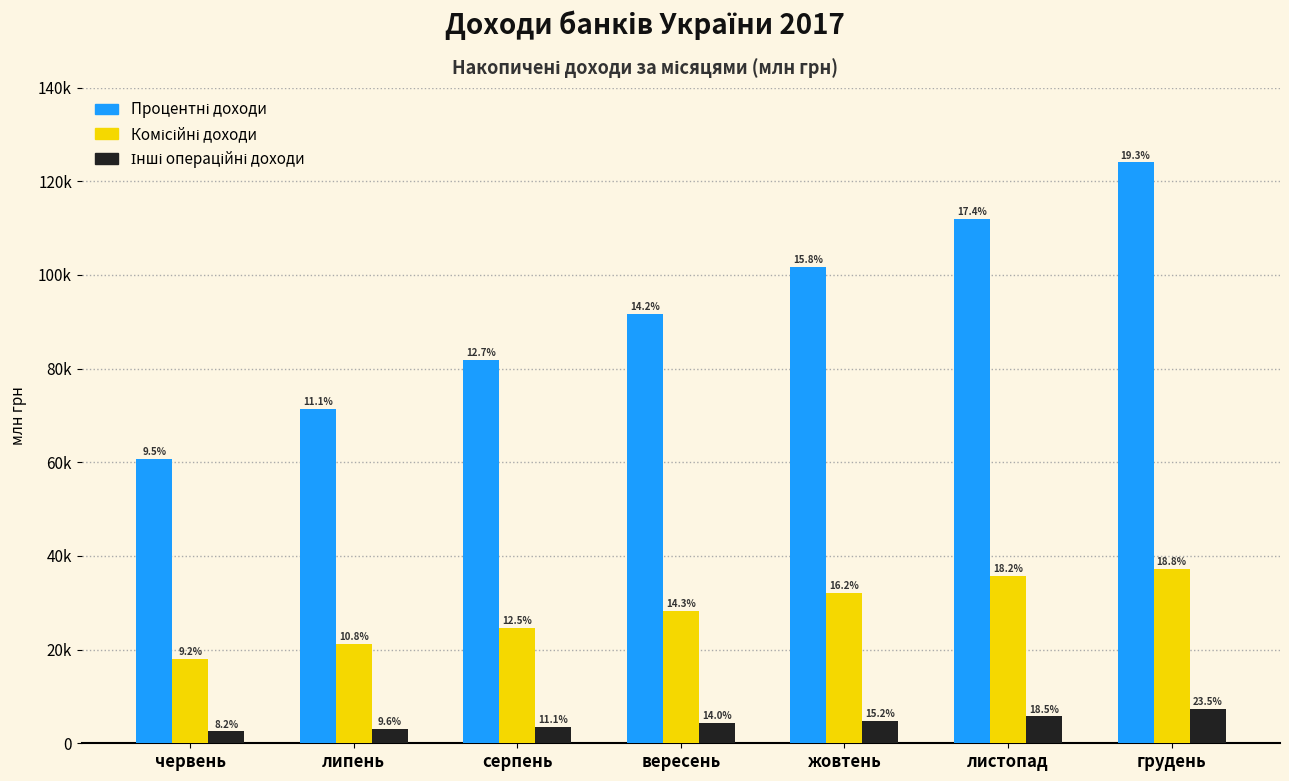

Does the chart contain stacked bars?

No